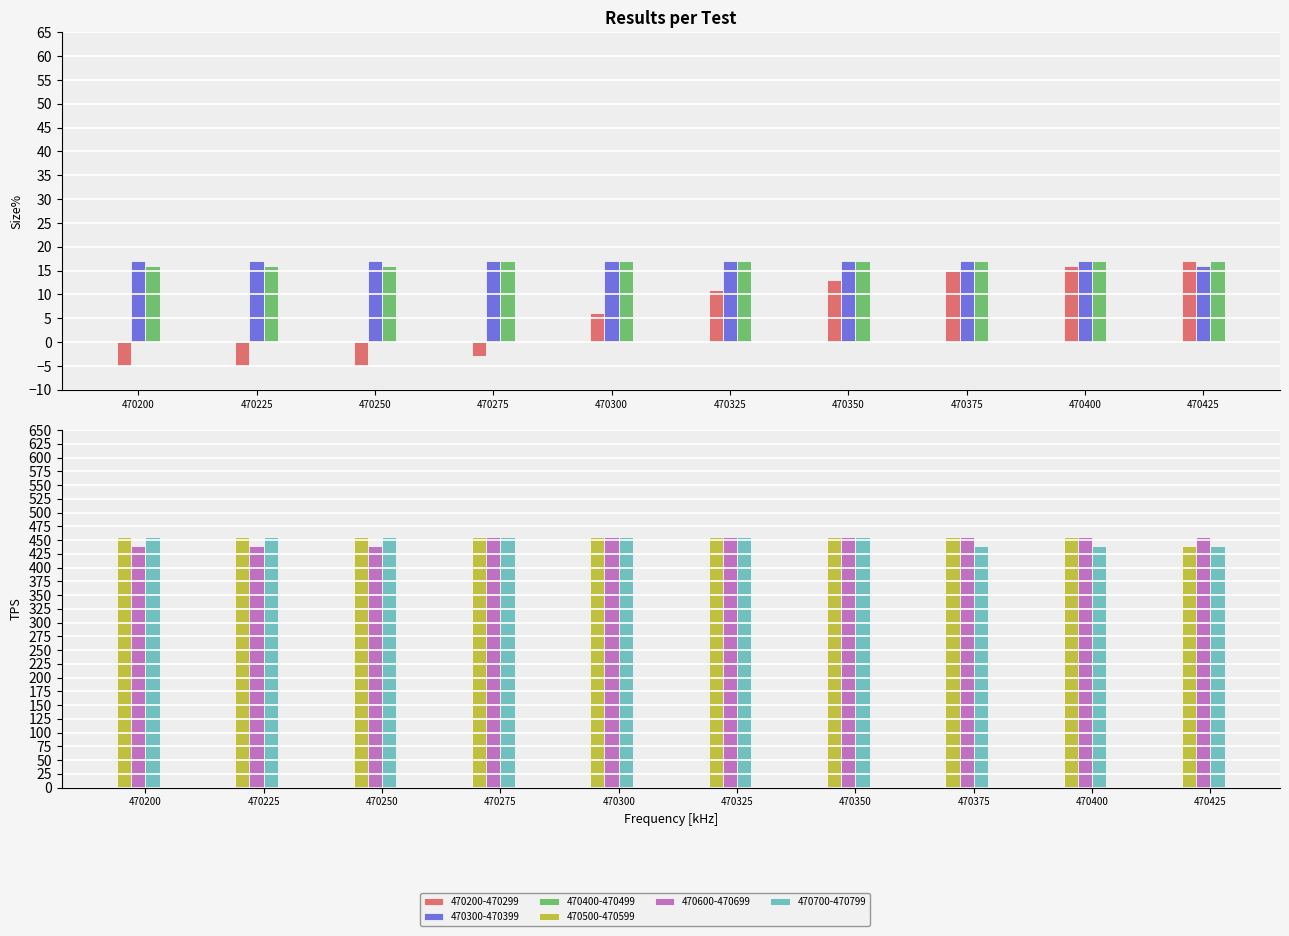

Reading left to right, extract all data points from this chart.

470200-470299: 470200=-5	470225=-5	470250=-5	470275=-3	470300=6	470325=11	470350=13	470375=15	470400=16	470425=17
470300-470399: 470200=455	470225=455	470250=455	470275=455	470300=455	470325=455	470350=455	470375=455	470400=455	470425=440
470400-470499: 470200=16	470225=16	470250=16	470275=17	470300=17	470325=17	470350=17	470375=17	470400=17	470425=17
470500-470599: 470200=17	470225=17	470250=17	470275=17	470300=17	470325=17	470350=17	470375=17	470400=17	470425=16
470600-470699: 470200=440	470225=440	470250=440	470275=455	470300=455	470325=455	470350=455	470375=455	470400=455	470425=455
470700-470799: 470200=455	470225=455	470250=455	470275=455	470300=455	470325=455	470350=455	470375=440	470400=440	470425=440